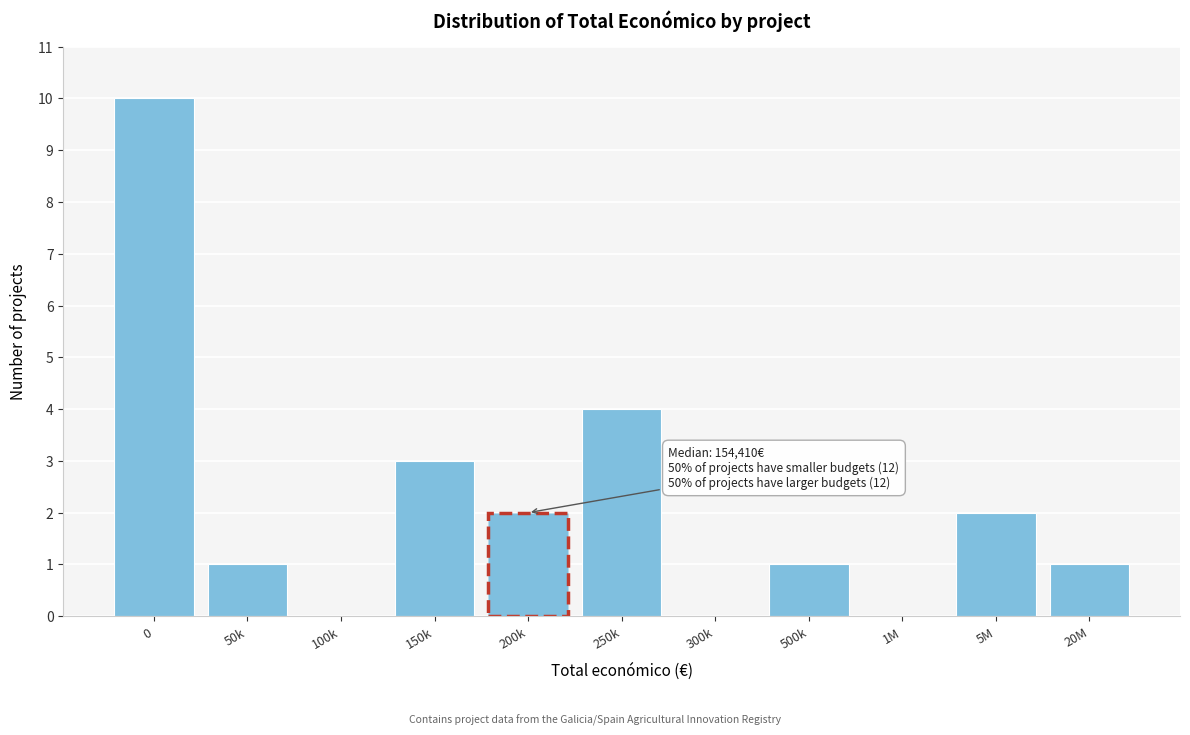

Reading right to left, extract all data points from this chart.

20M=1	5M=2	1M=0	500k=1	300k=0	250k=4	200k=2	150k=3	100k=0	50k=1	0=10